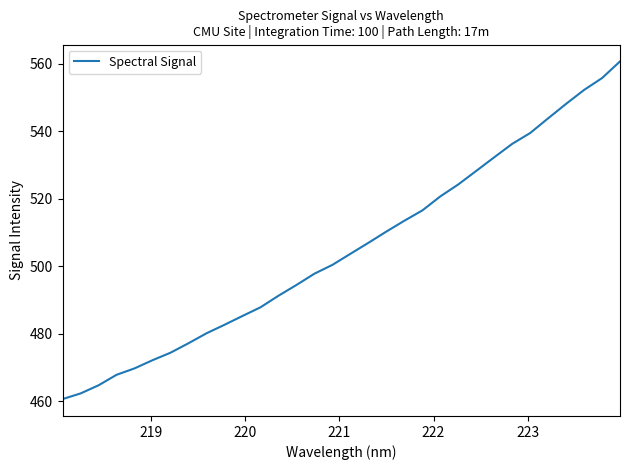

Reading left to right, extract all data points from this chart.

460.7	462.4	464.8	467.9	469.8	472.2	474.4	477.2	480.2	482.7	485.3	487.9	491.3	494.5	497.9	500.5	503.7	507.0	510.3	513.5	516.6	520.7	524.3	528.3	532.3	536.3	539.5	543.9	548.2	552.3	555.8	560.7